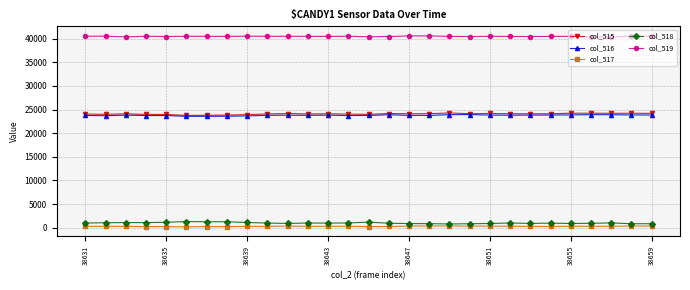

Which series has the largest total across all categories?

col_519